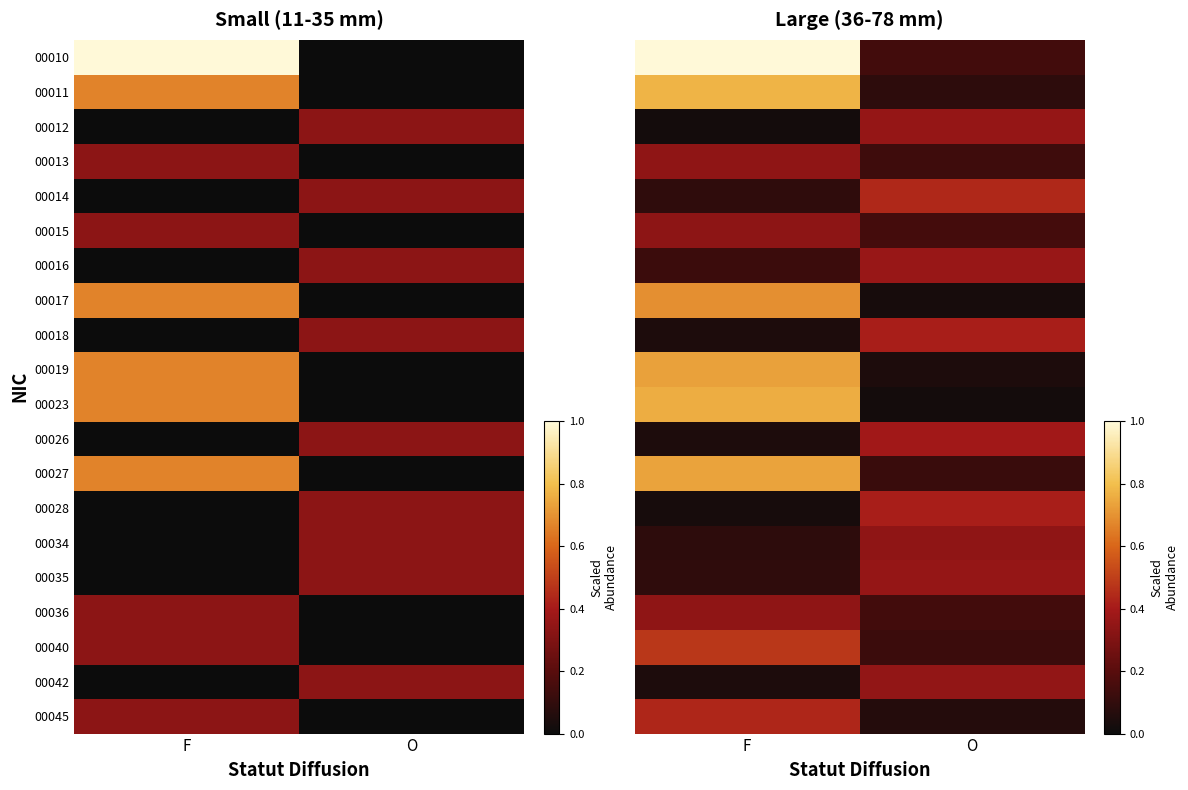

What is the approximate value of 00040 at F?

0.5